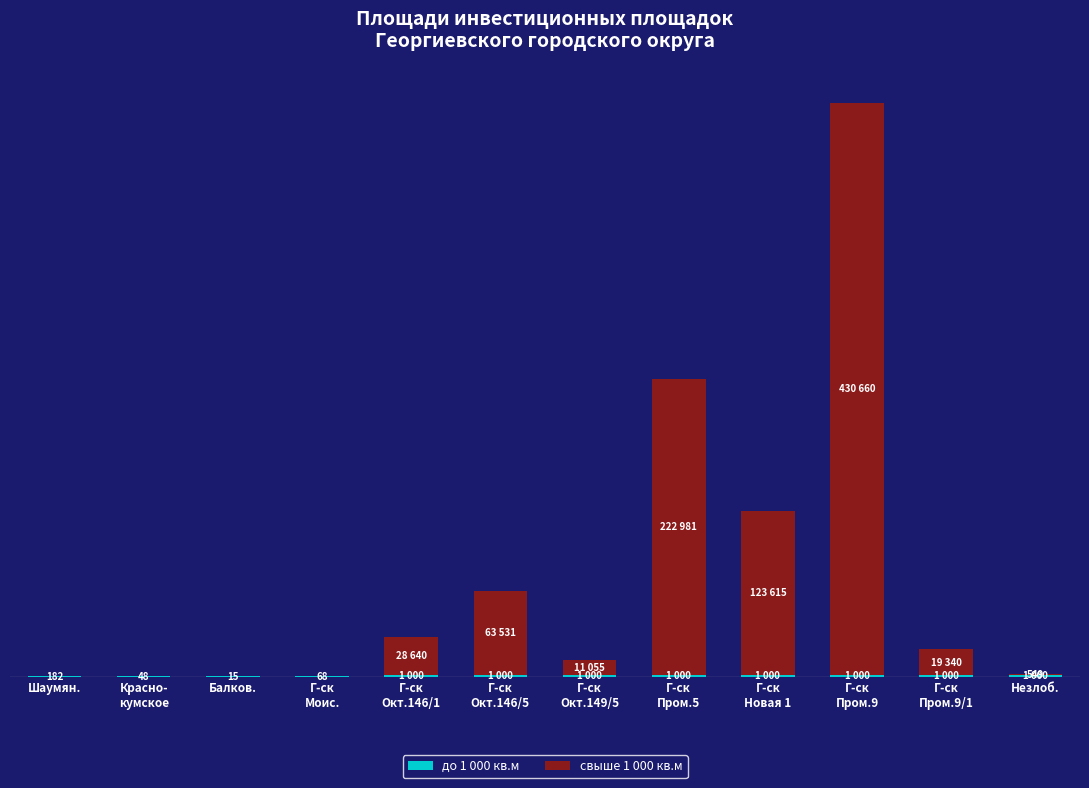

The value of до 1 000 кв.м at Г-ск
Моис. is 92.6. True or false?

False